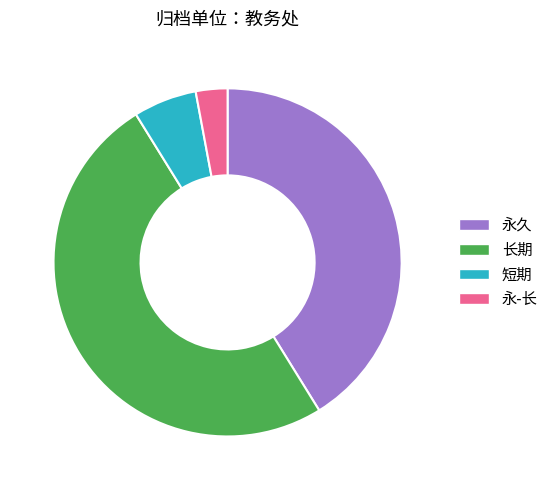

How many segments does this pie chart have?

4